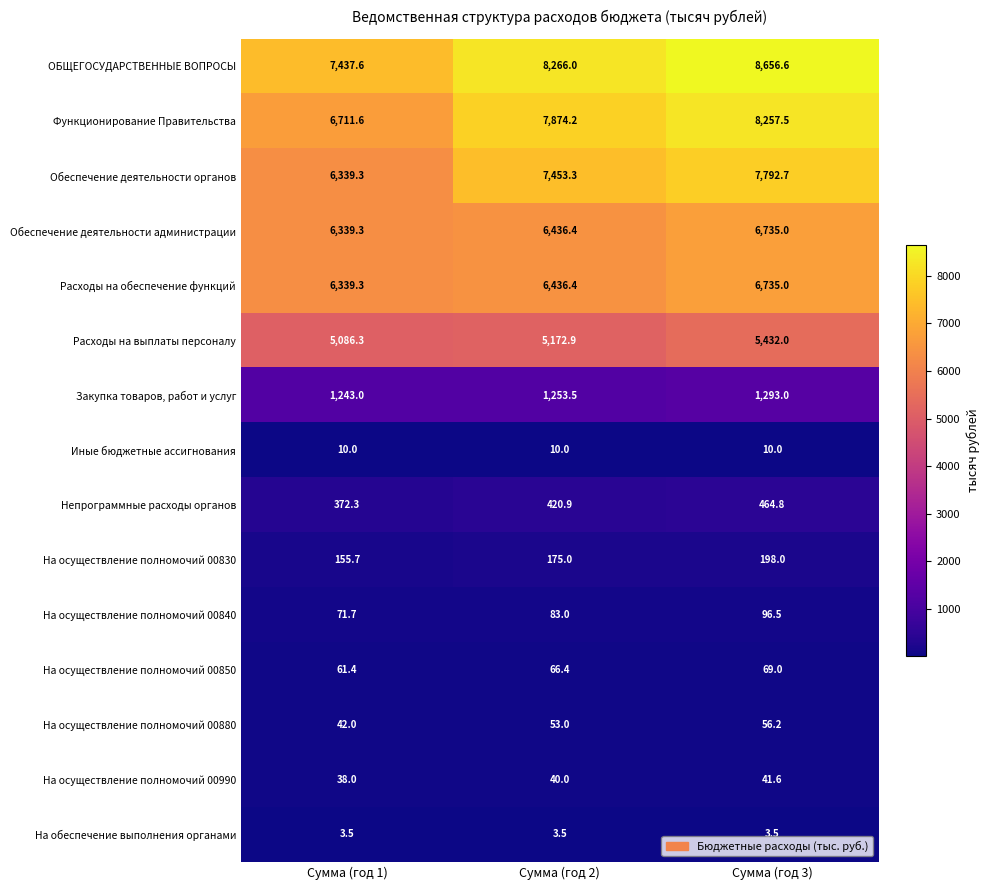

The На осуществление полномочий 00850 series shows 69.0 at Сумма (год 3). True or false?

True